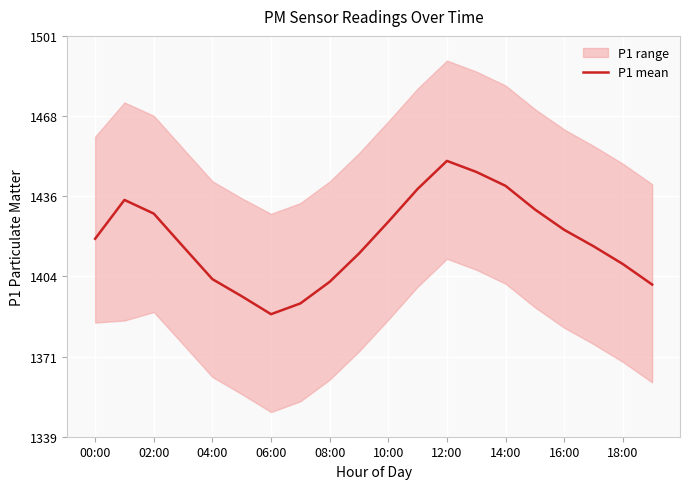

Where does the data first go above 1418?

00:00